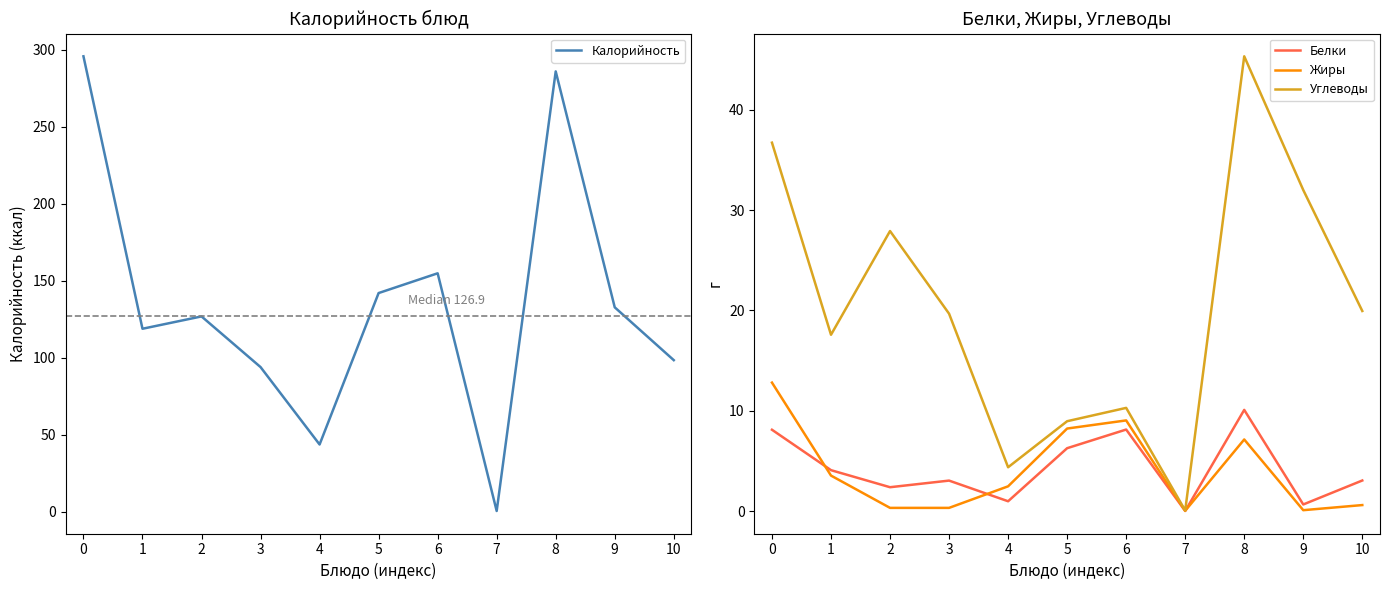

Rank the categories by Белки value from highest to lowest.

8, 6, 0, 5, 1, 10, 3, 2, 4, 9, 7